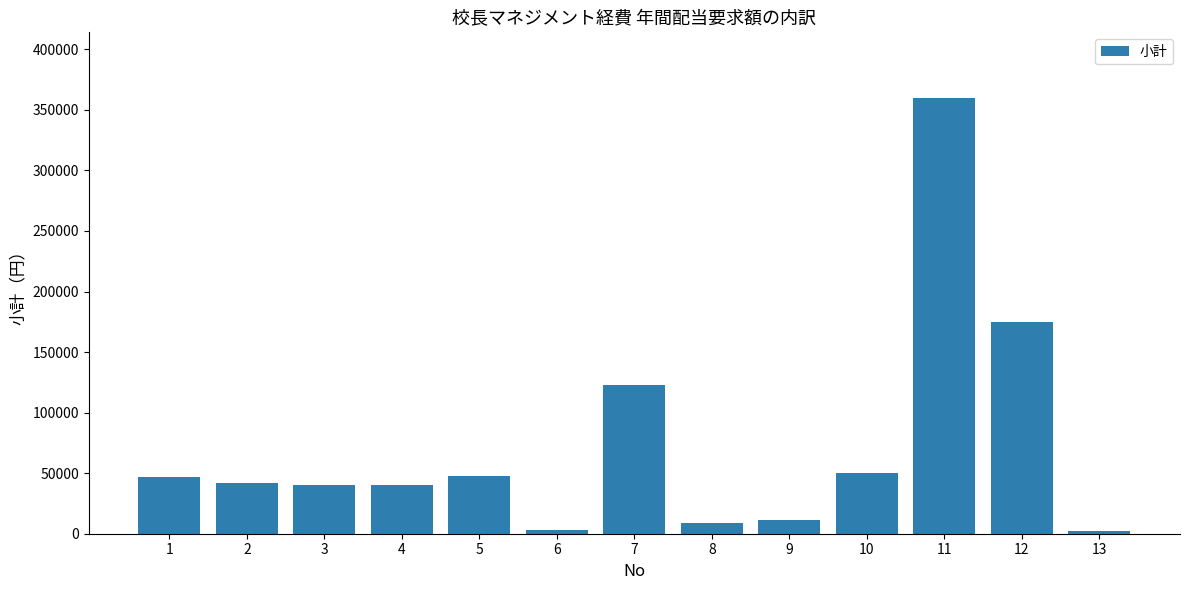

What is the maximum value shown in the chart?

360000